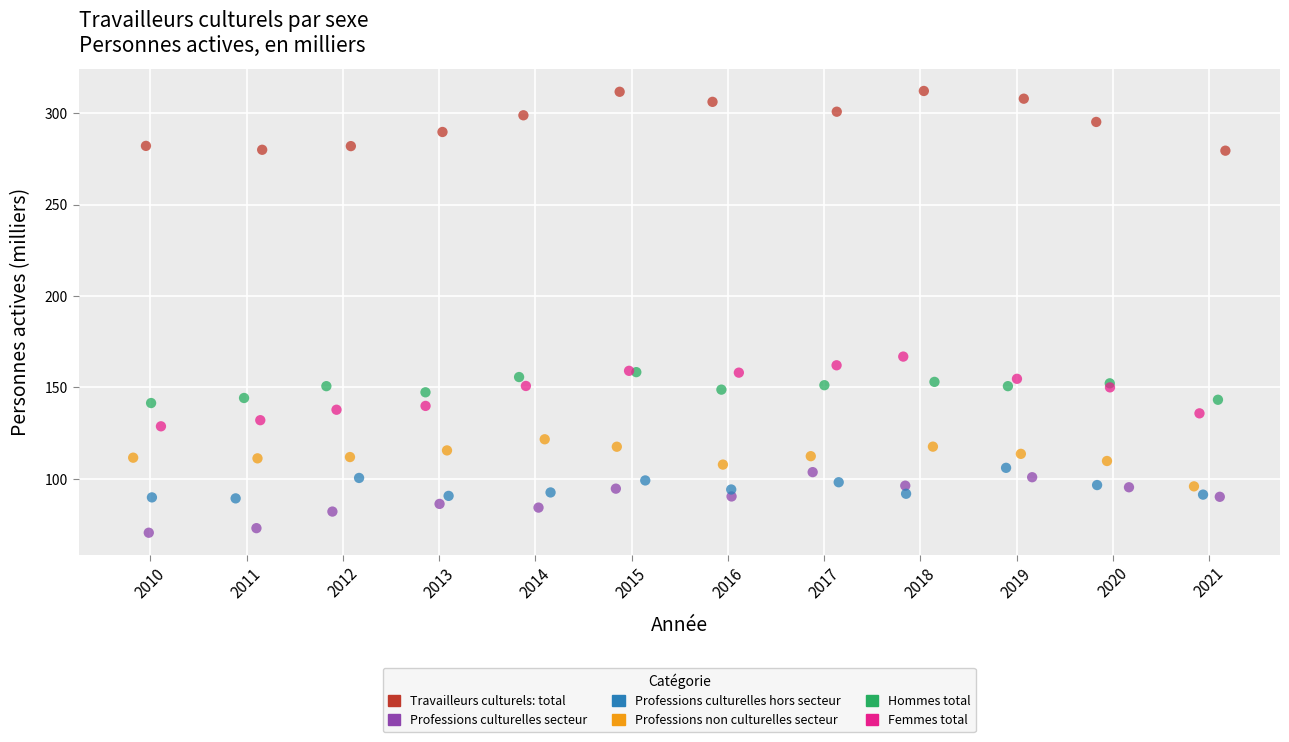

Which series has the largest Y range (max minus min)?

Femmes total